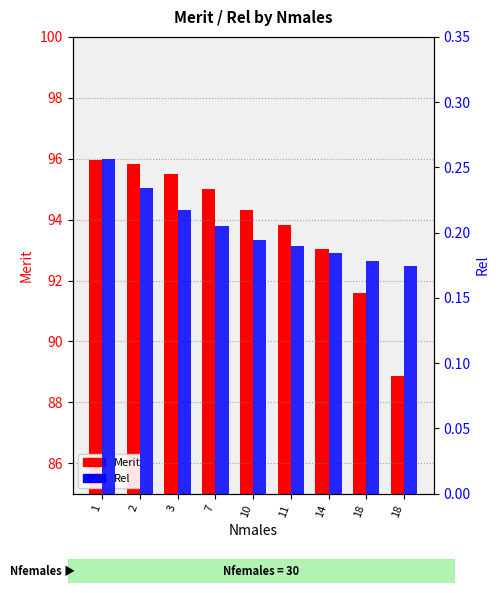

What is the value of the Merit bar at the 9th from the left?

91.6